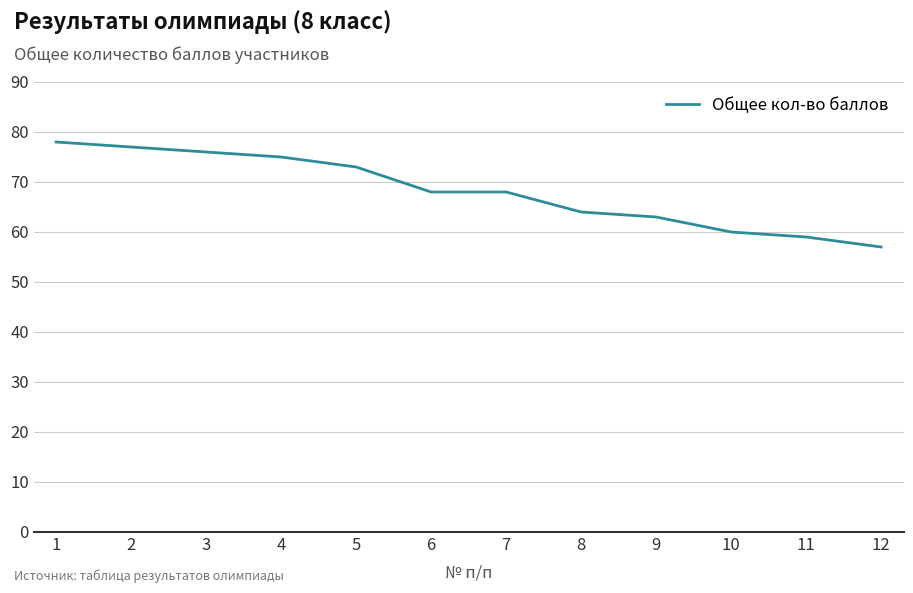

Where does the data first go above 68?

1